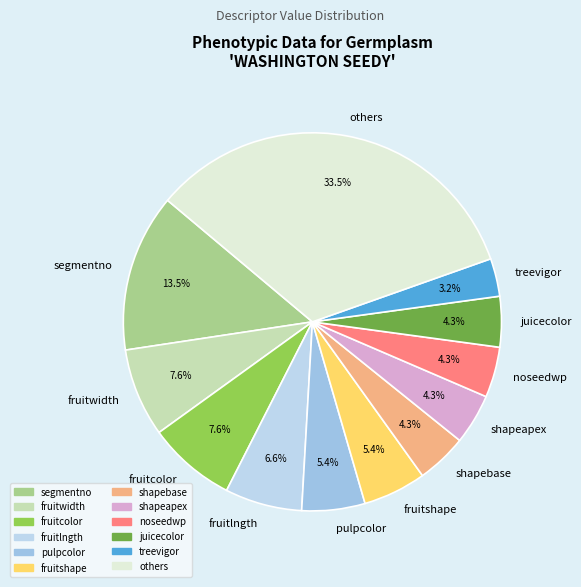

Is it true that fruitcolor is 3% of the pie?

False